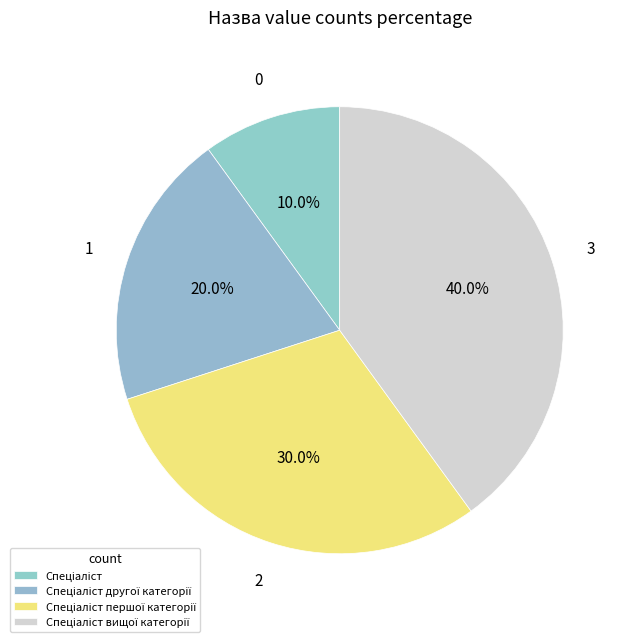

Rank the categories by value from lowest to highest.

Спеціаліст, Спеціаліст другої категорії, Спеціаліст першої категорії, Спеціаліст вищої категорії